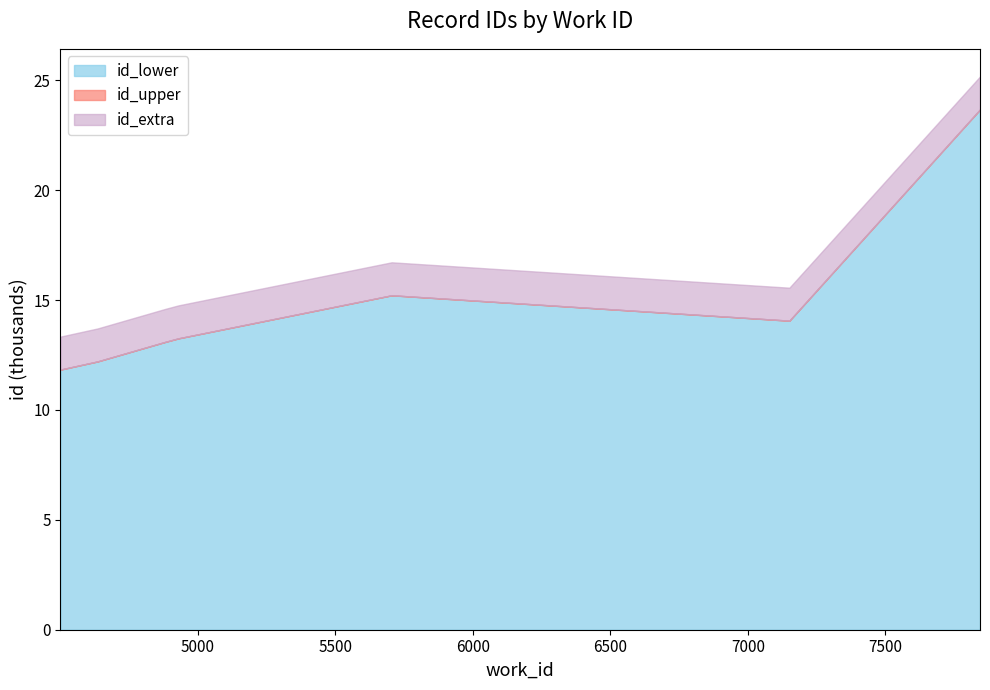

How many categories are shown in the chart?

7